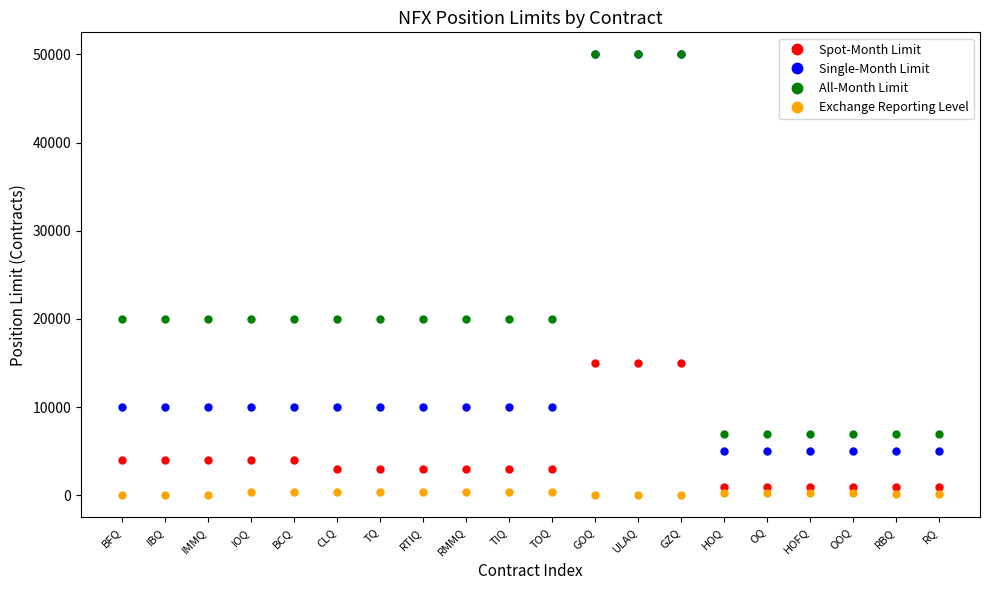

Rank the series by their average value, from highest to lowest.

All-Month Limit, Single-Month Limit, Spot-Month Limit, Exchange Reporting Level